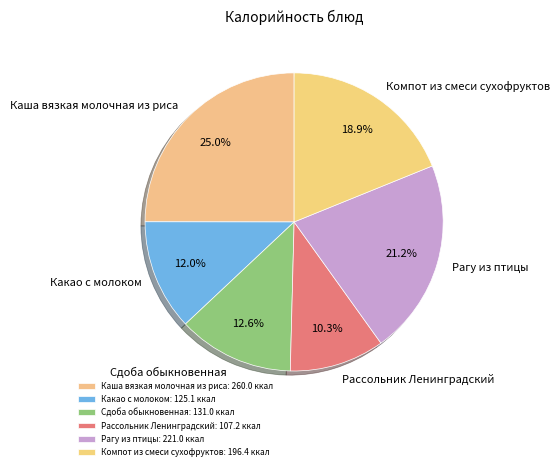

What portion of the pie excludes Сдоба обыкновенная?

87.4%